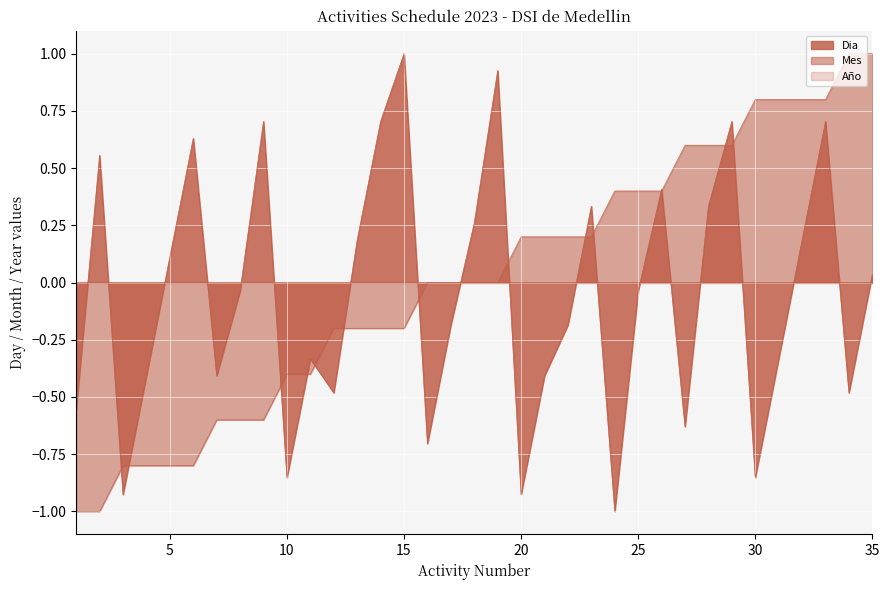

Reading right to left, transcribe all the data shown in this chart.

Dia: 0.0	-0.5	0.7	0.2	-0.3	-0.9	0.7	0.3	-0.6	0.4	-0.0	-1.0	0.3	-0.2	-0.4	-0.9	0.9	0.3	-0.2	-0.7	1.0	0.7	0.2	-0.5	-0.3	-0.9	0.7	-0.0	-0.4	0.6	0.1	-0.4	-0.9	0.6	-0.6
Mes: 1.0	1.0	0.8	0.8	0.8	0.8	0.6	0.6	0.6	0.4	0.4	0.4	0.2	0.2	0.2	0.2	0.0	0.0	0.0	0.0	-0.2	-0.2	-0.2	-0.2	-0.4	-0.4	-0.6	-0.6	-0.6	-0.8	-0.8	-0.8	-0.8	-1.0	-1.0